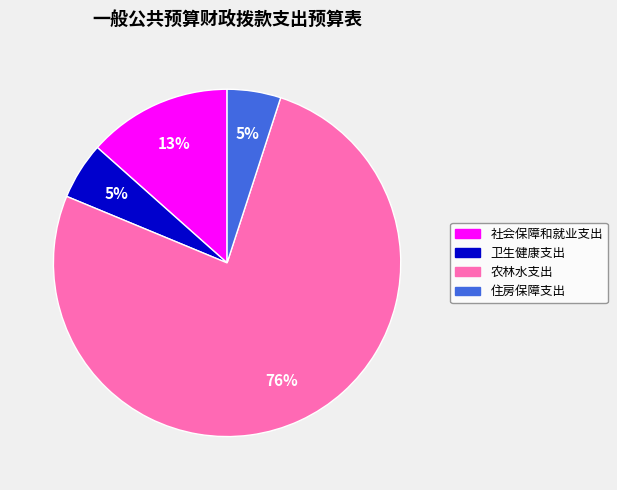

How many slices are in this pie chart?

4